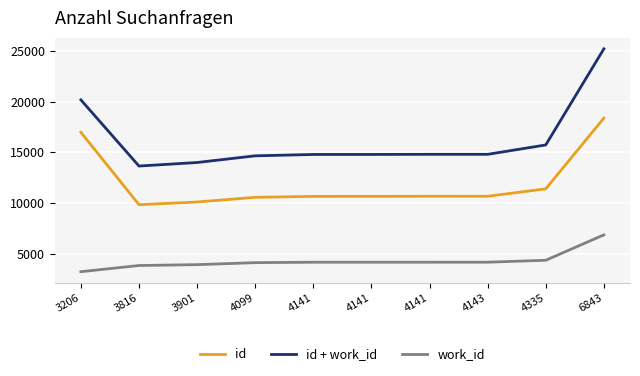

Does the chart have visible grid lines?

Yes